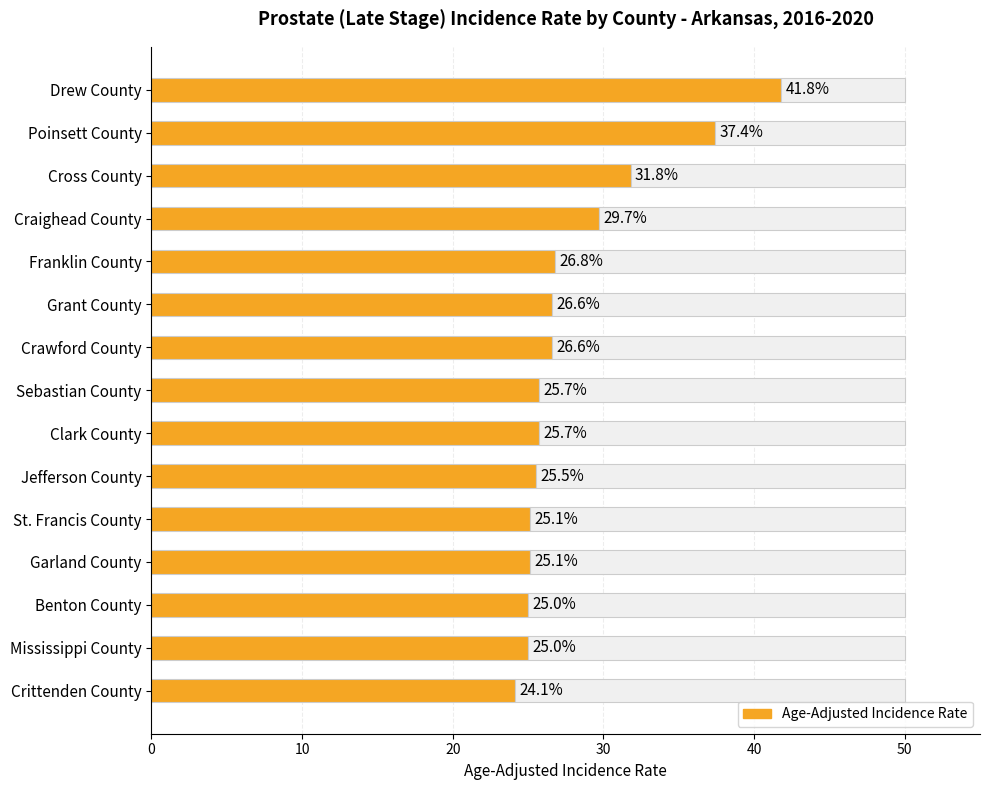

What is the ratio of the value at Clark County to the value at Poinsett County?

0.7